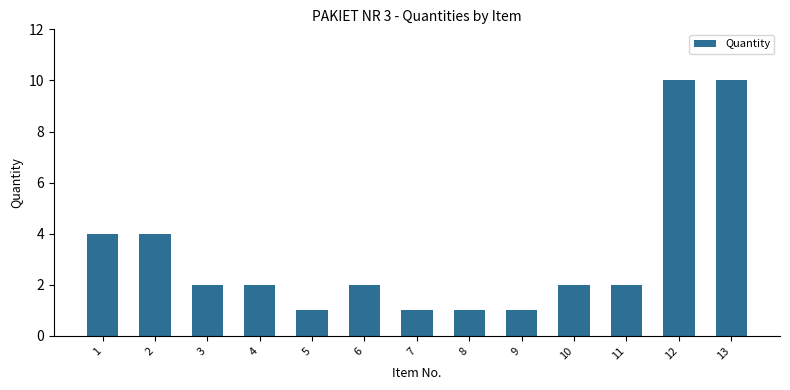

What is the greatest value displayed?

10